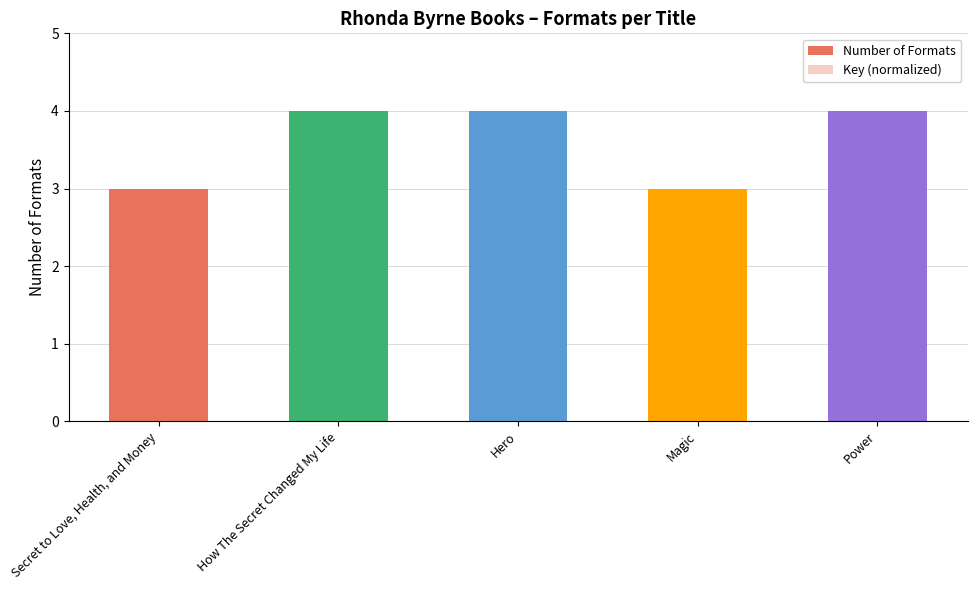

The Key (normalized) series shows 0.4 at How The Secret Changed My Life. True or false?

True